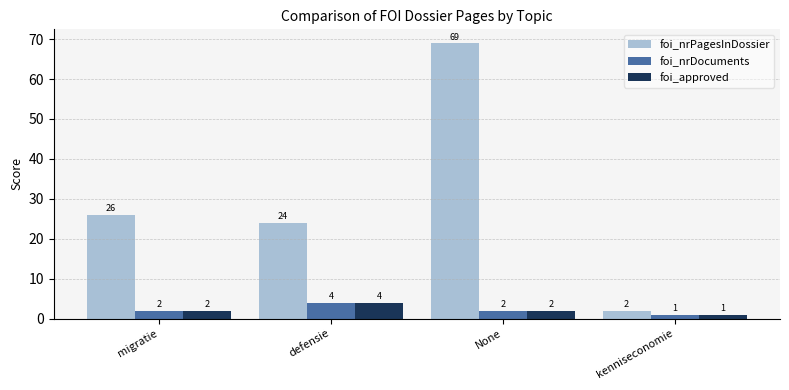

At which category does the chart reach its minimum across all series?

kenniseconomie